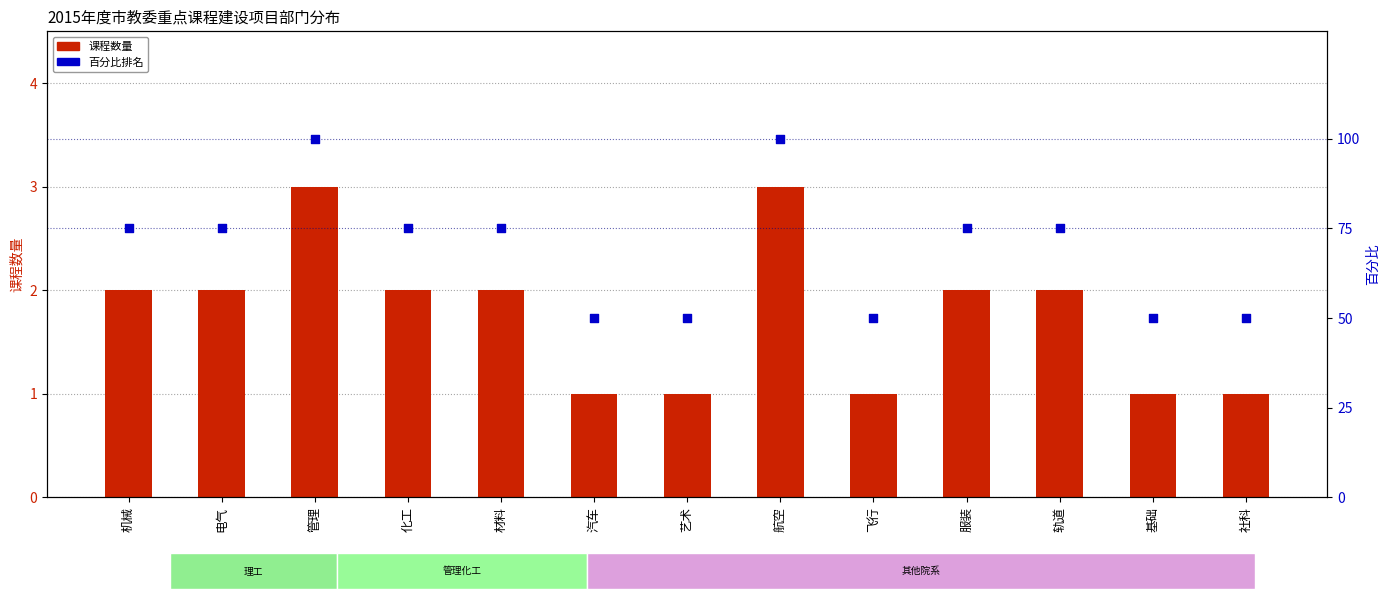

Which series reaches the minimum Y coordinate?

课程数量